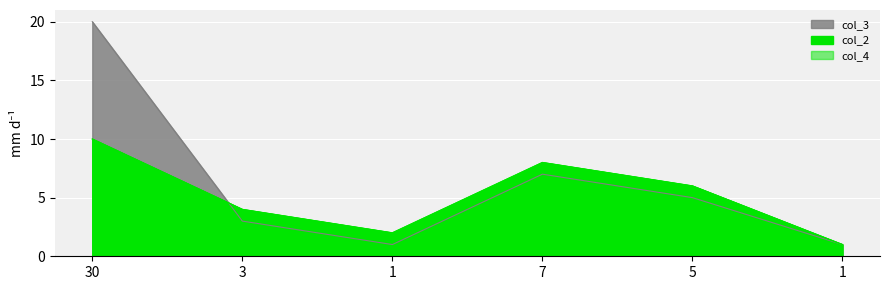

What are all the series names shown in the legend?

col_2, col_3, col_4